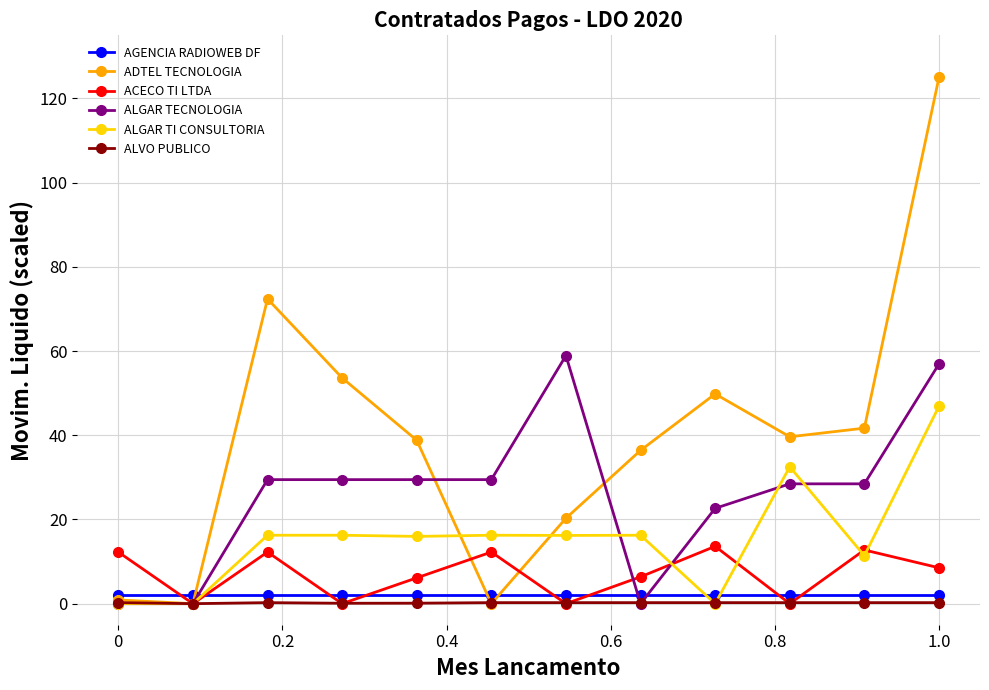

Is this an area chart (filled region under the line)?

No